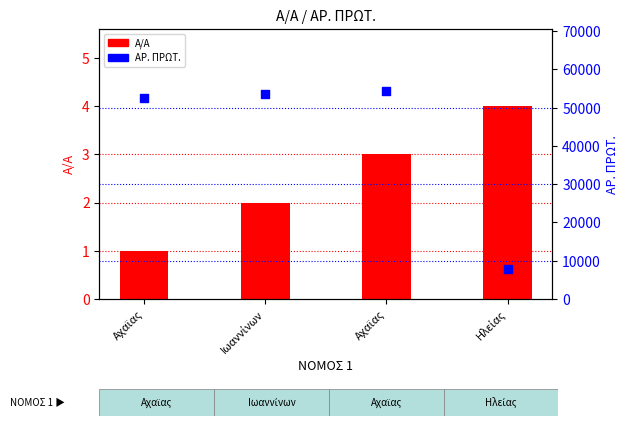

What is the total value across all series at Ιωαννίνων?

53650